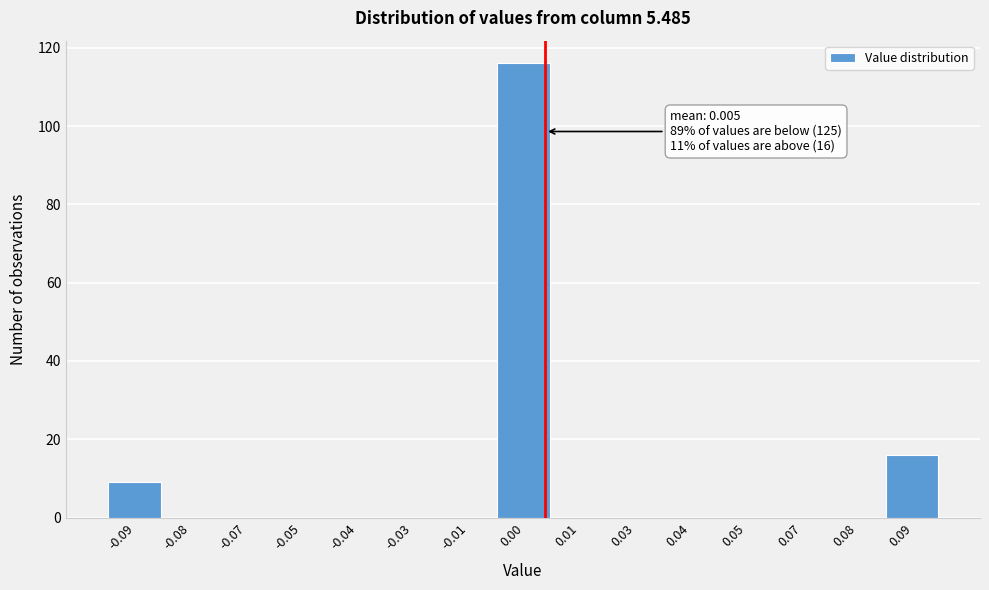

Reading left to right, extract all data points from this chart.

-0.09=9	-0.08=0	-0.07=0	-0.05=0	-0.04=0	-0.03=0	-0.01=0	0.00=116	0.01=0	0.03=0	0.04=0	0.05=0	0.07=0	0.08=0	0.09=16